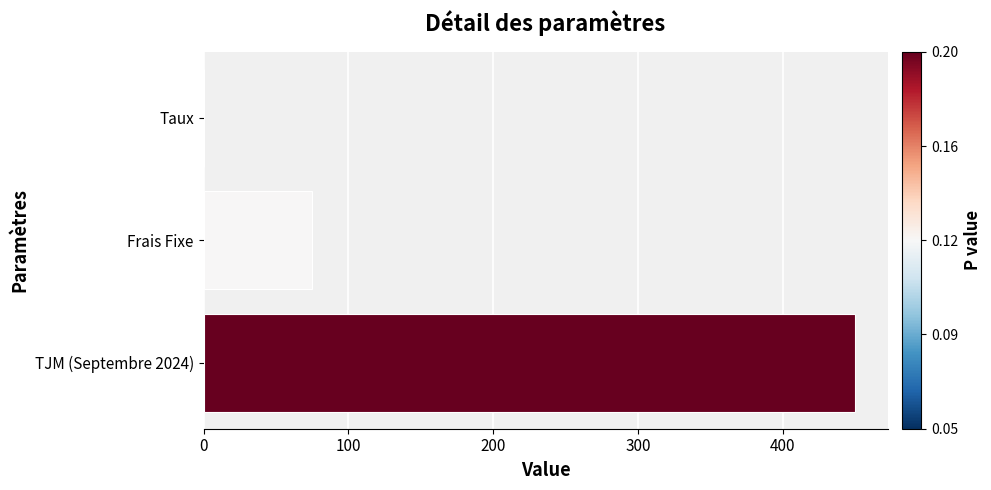

Where is the data nearest to the value 225?

Frais Fixe